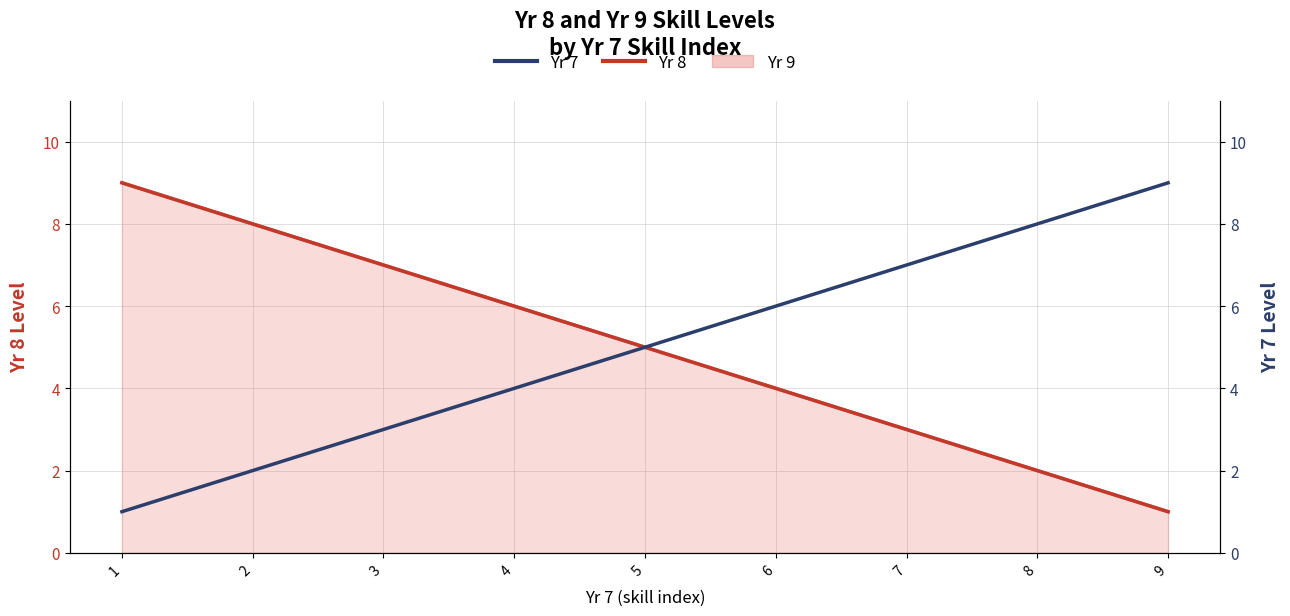

What is the highest value of the Yr 7 series?

9